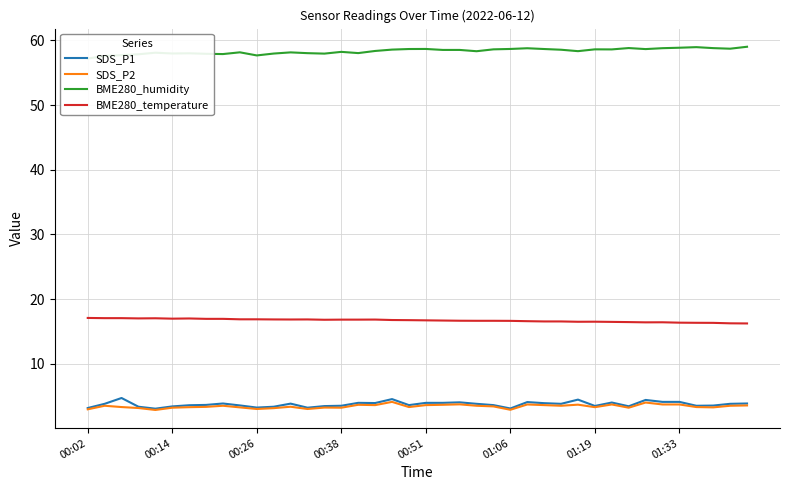

How many data points in SDS_P2 are above 3?

35